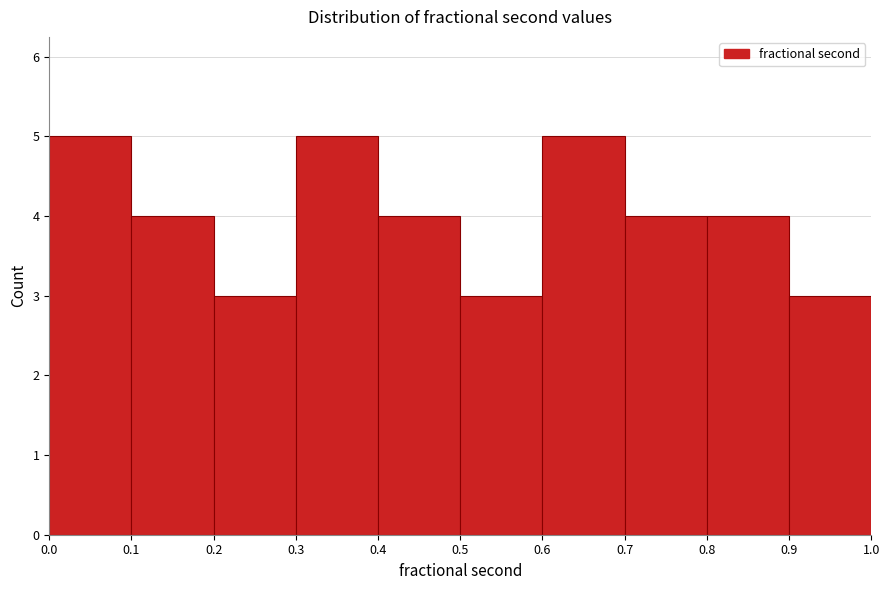

How tall is the bar that spans 0.8 to 0.9 on the x-axis? The values are not printed on the chart, so give them approximately, as read against the axis.

4